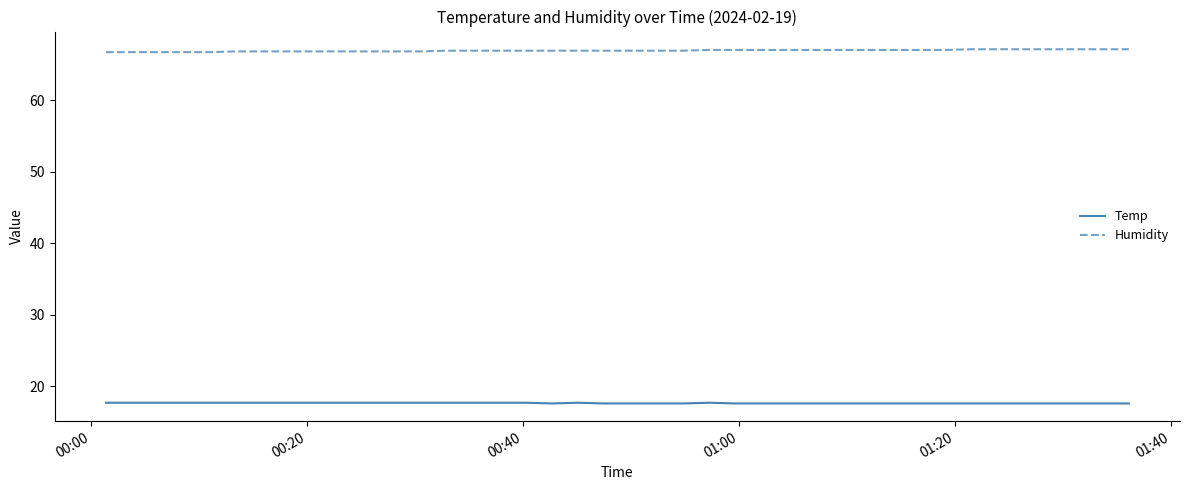

True or false: Temp and Humidity intersect in this chart.

False